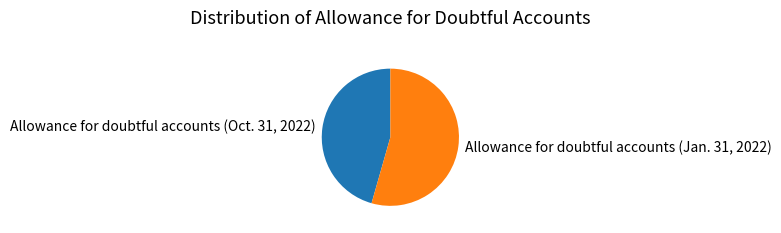

How many segments does this pie chart have?

2